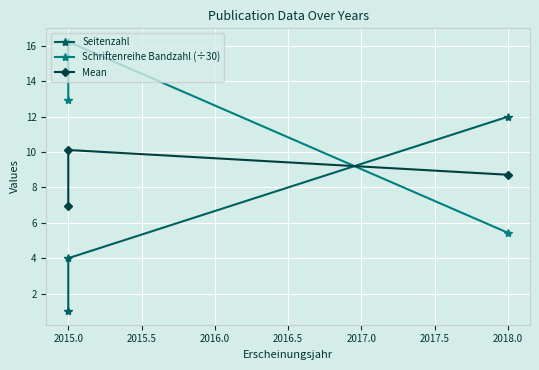

Count the number of data series in this chart.

3